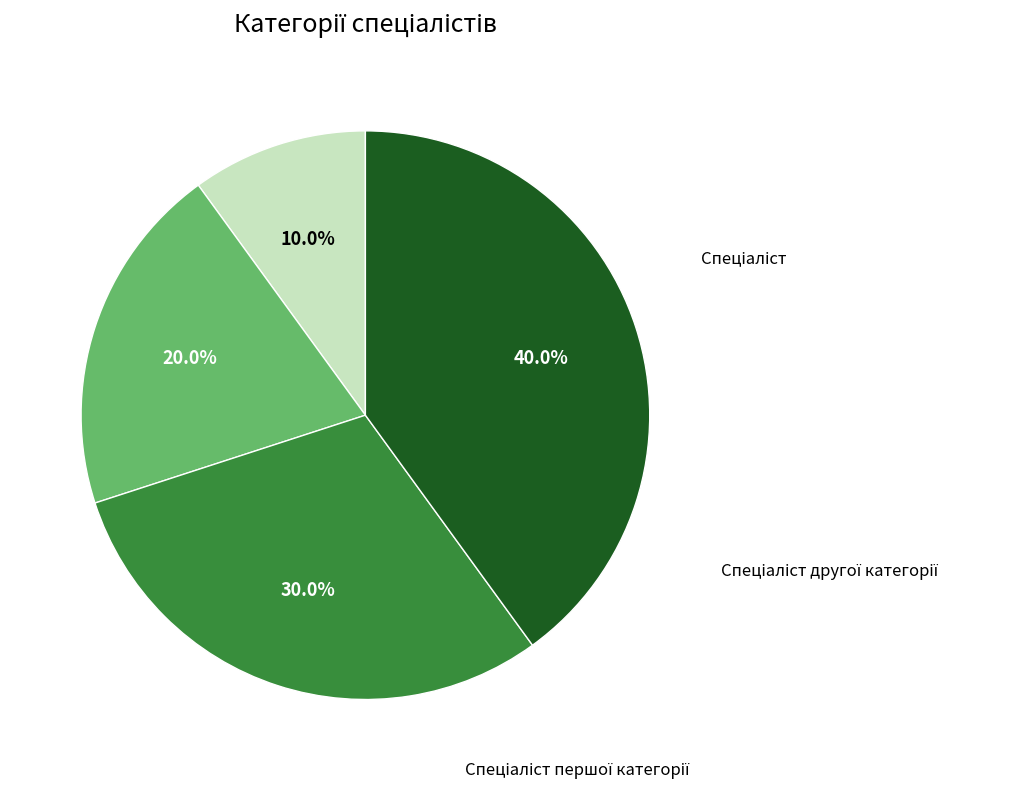

Is there any slice that represents more than half of the pie?

No